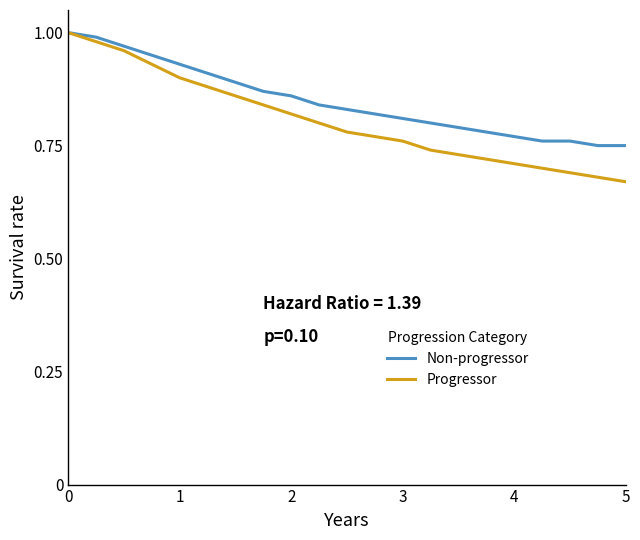

Which series has the largest total across all categories?

Non-progressor